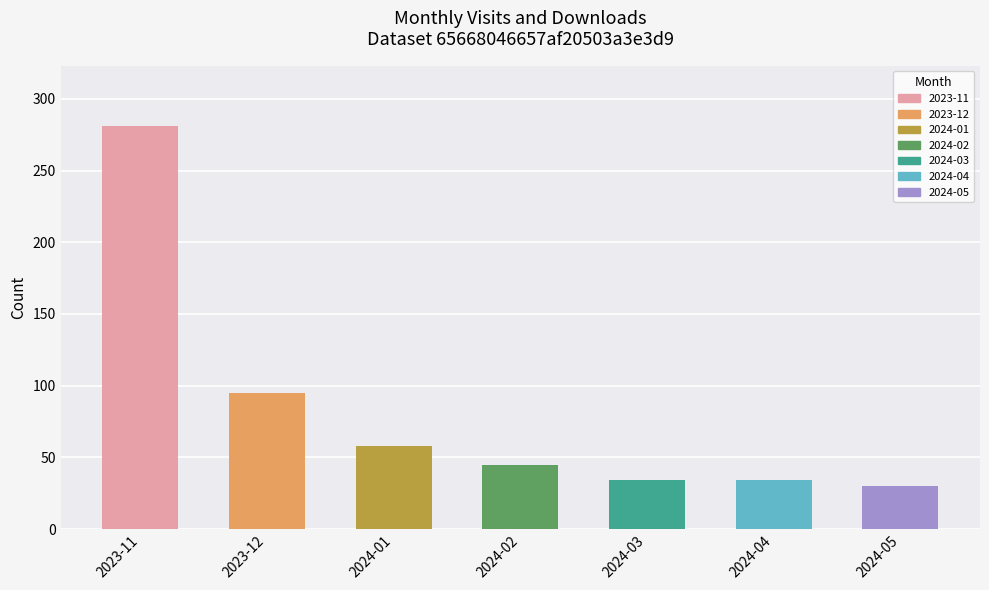

At which category does the chart reach its peak across all series?

2023-11